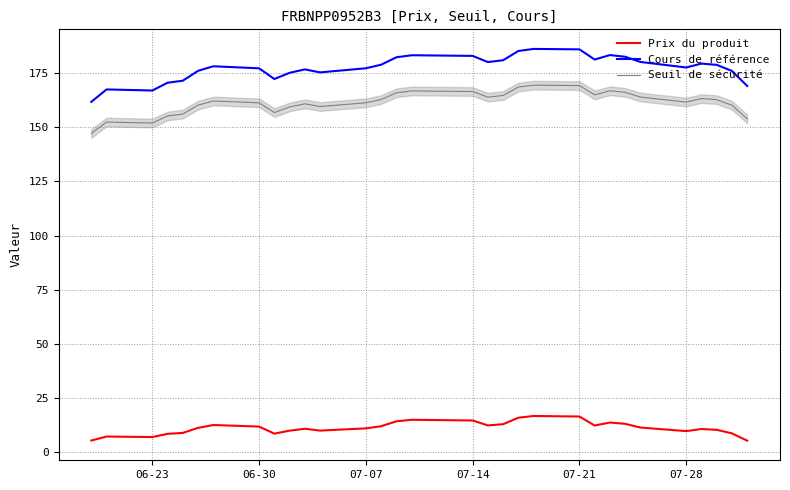

Which series has the largest total across all categories?

Cours de référence